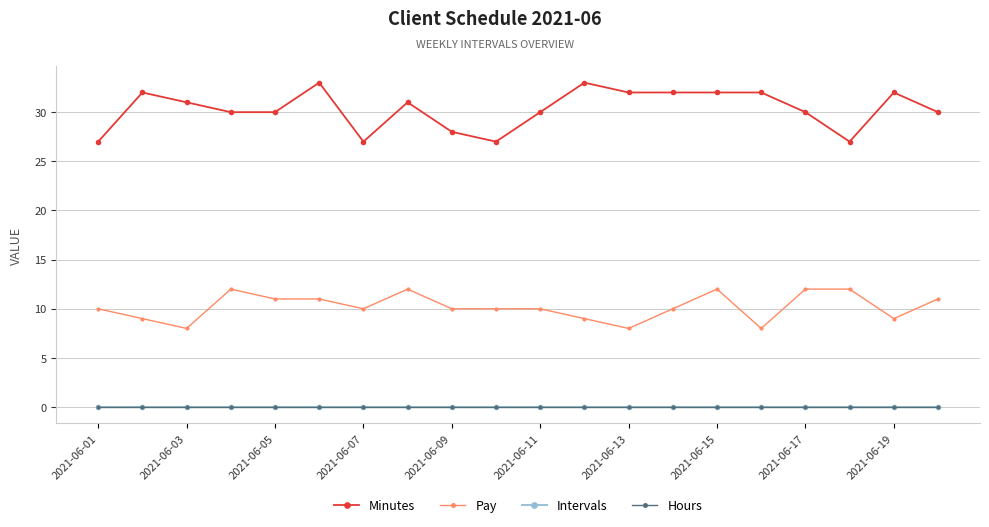

Where is Pay nearest to the value 10?

2021-06-01